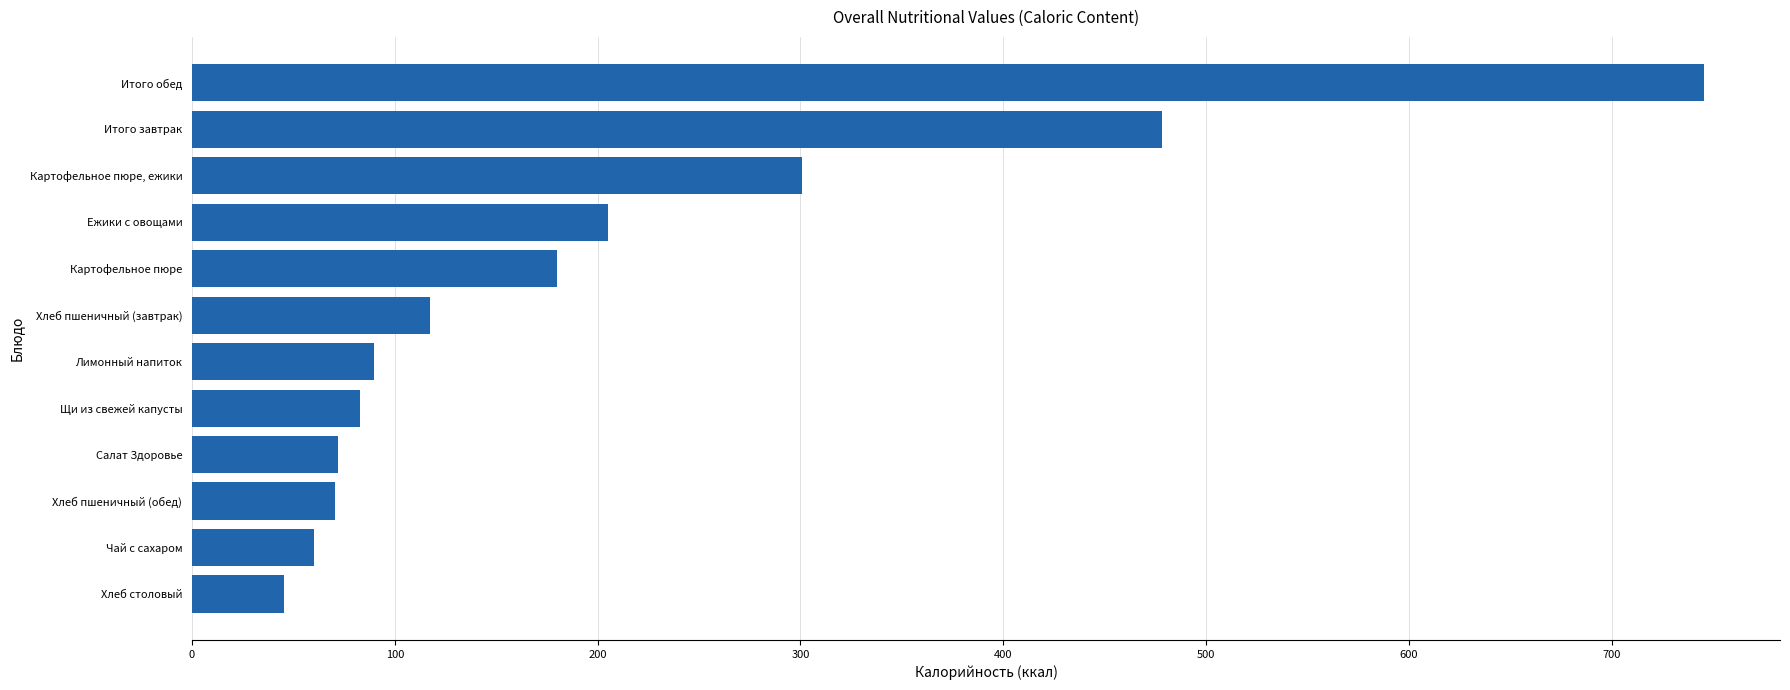

Which category has the highest value across all series?

Итого обед